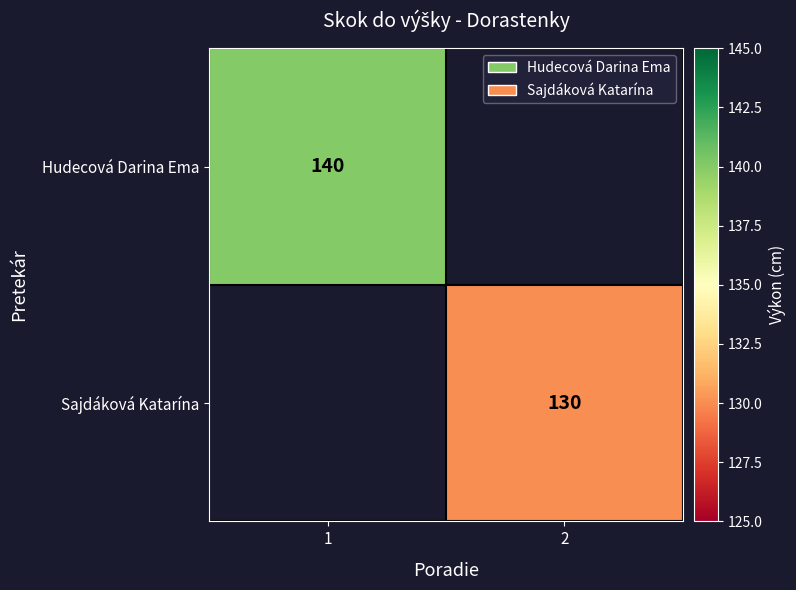

The value of Hudecová Darina Ema at 1 is 231.3. True or false?

False